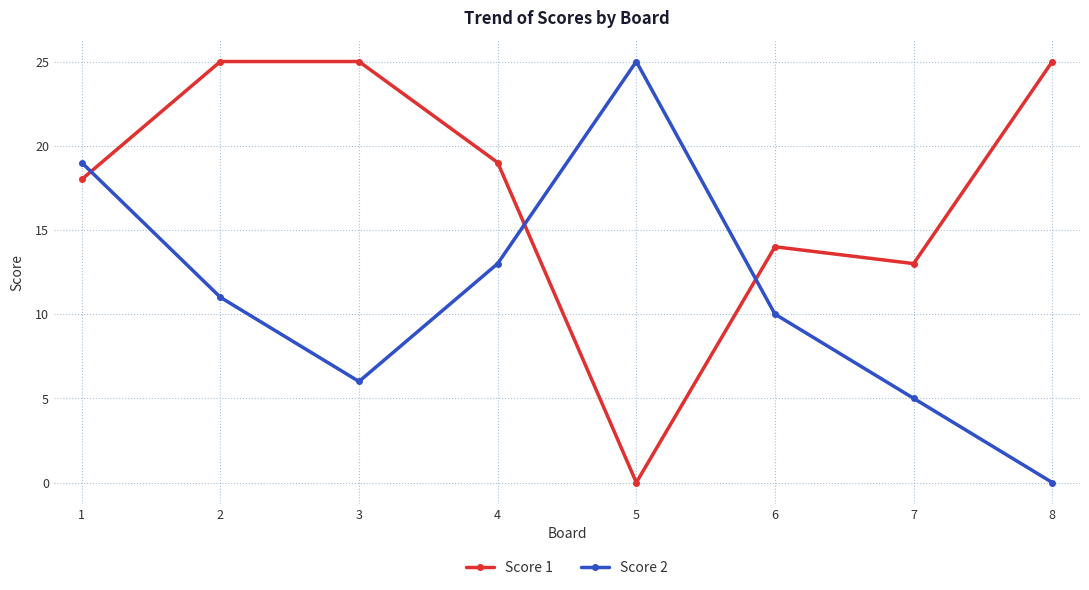

What is the greatest value displayed?

25